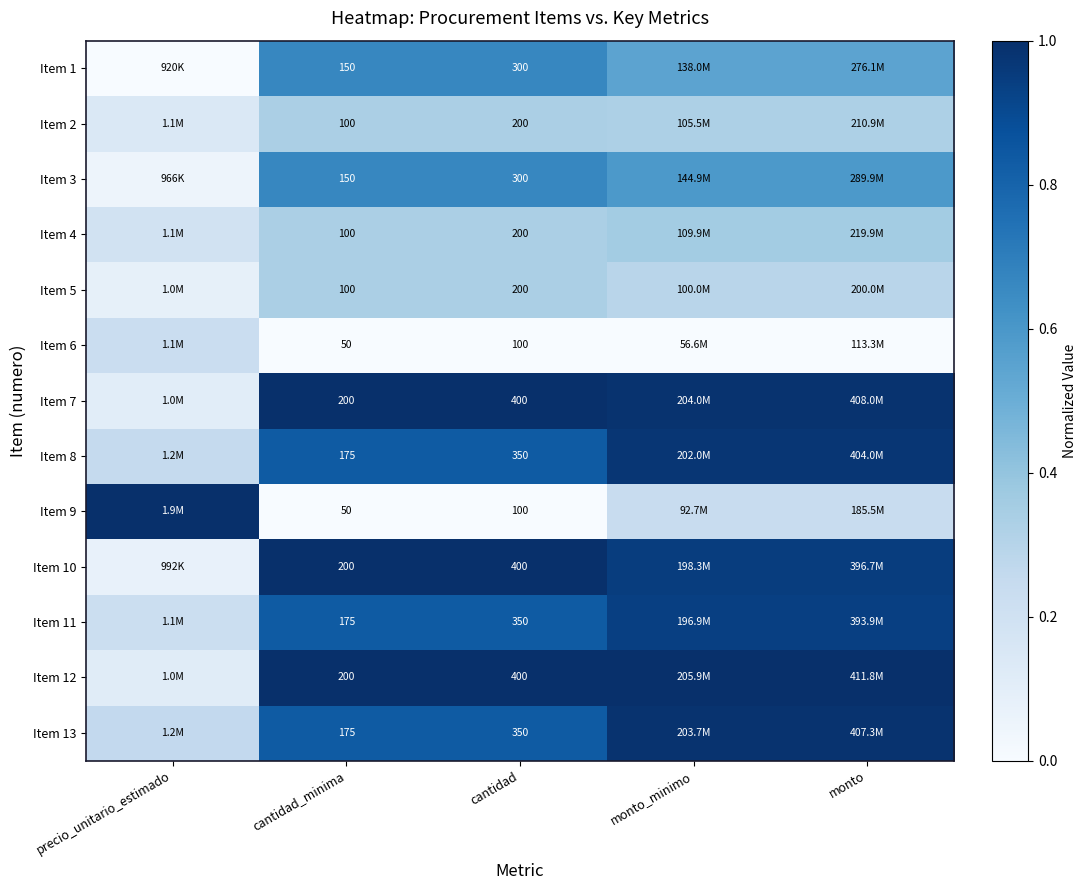

Count the Item 5 values in the range 0 to 1.

5